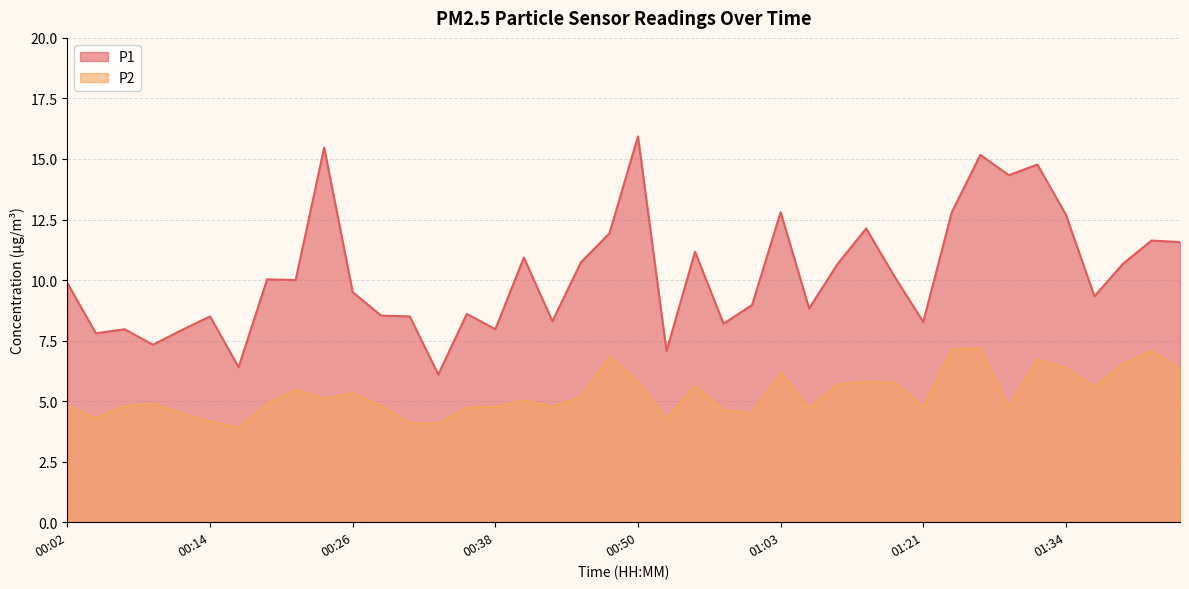

Which series has the largest total across all categories?

P1